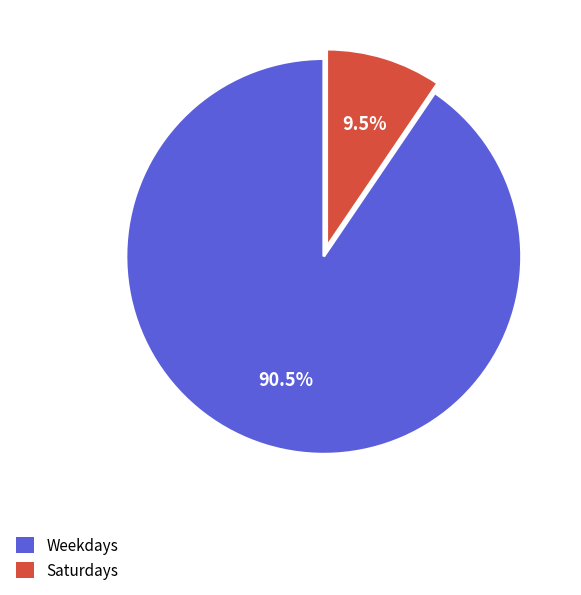

How many segments does this pie chart have?

2